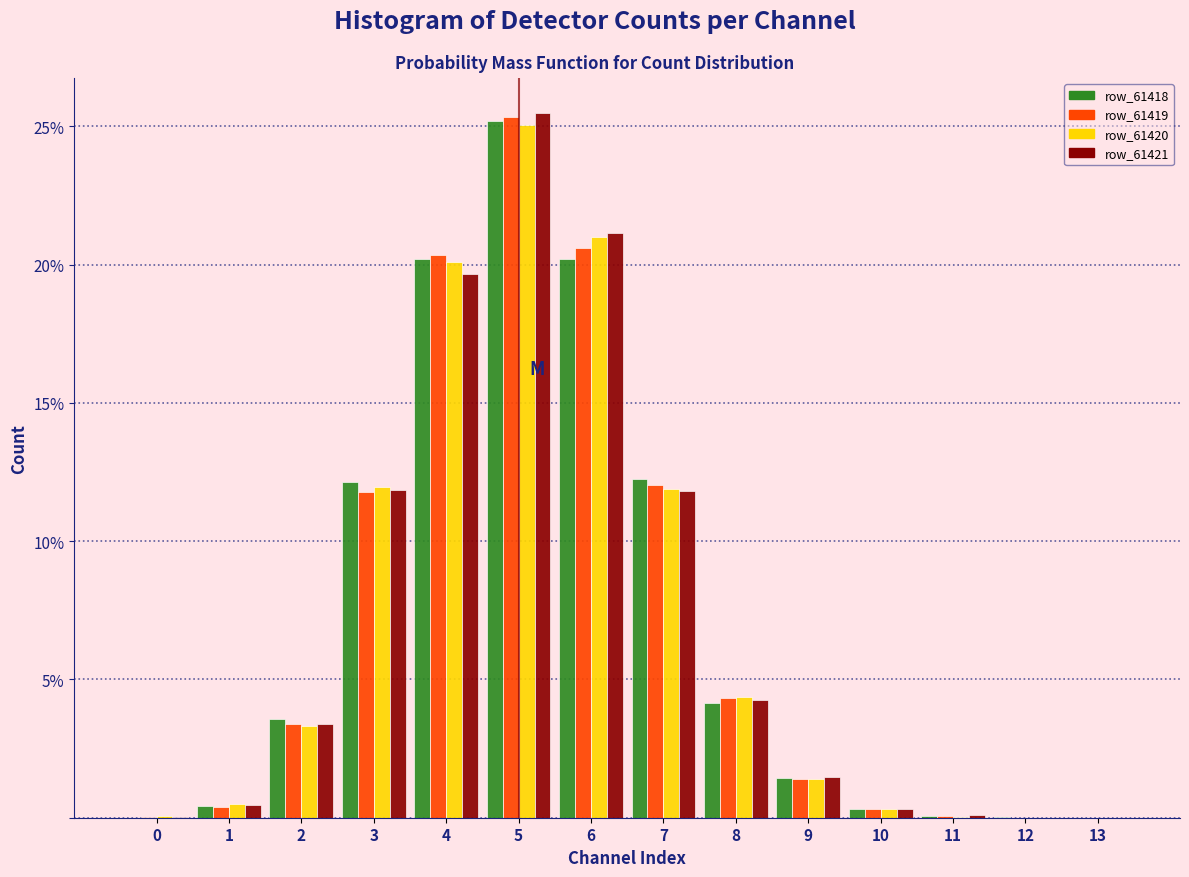

Which category has the highest value across all series?

5